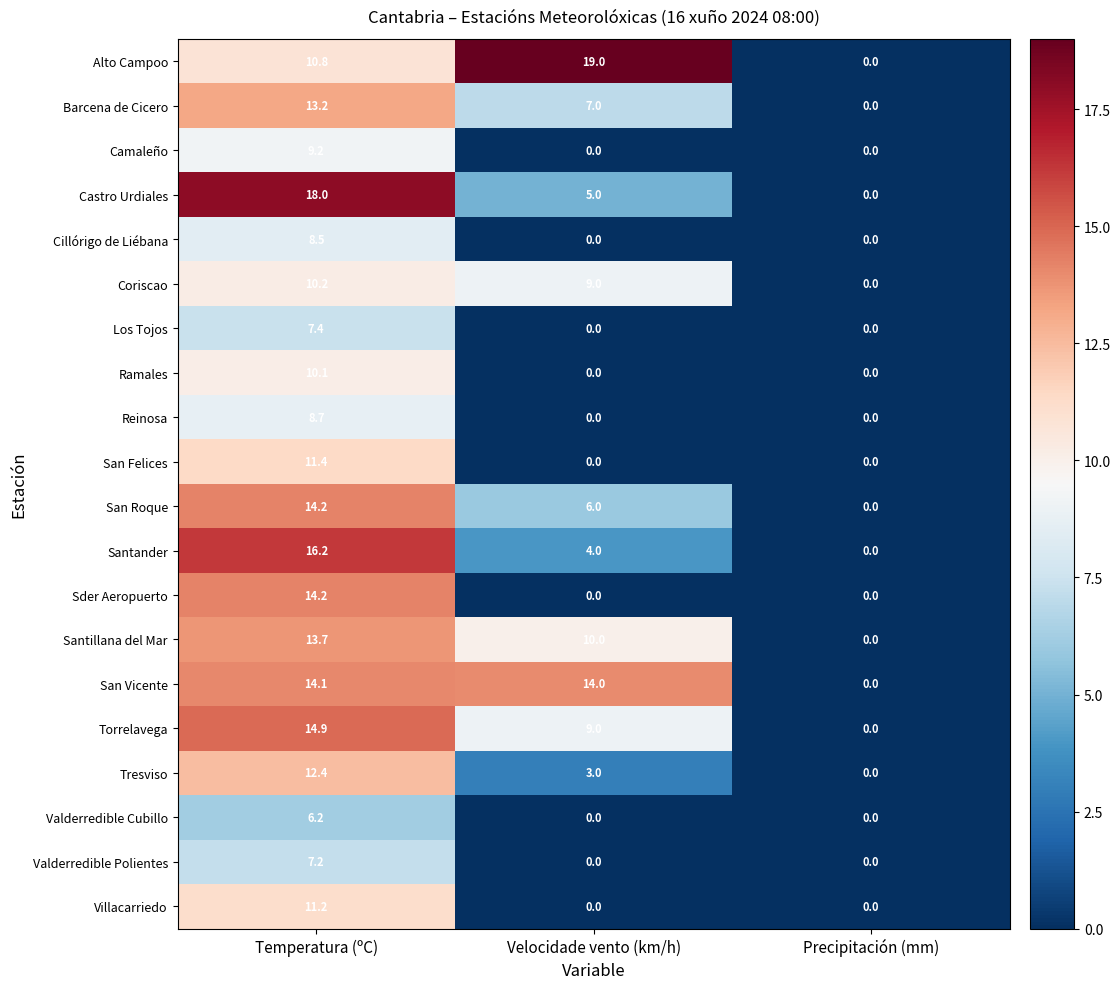

Which series changed the most between Temperatura (ºC) and Velocidade vento (km/h)?

Sder Aeropuerto